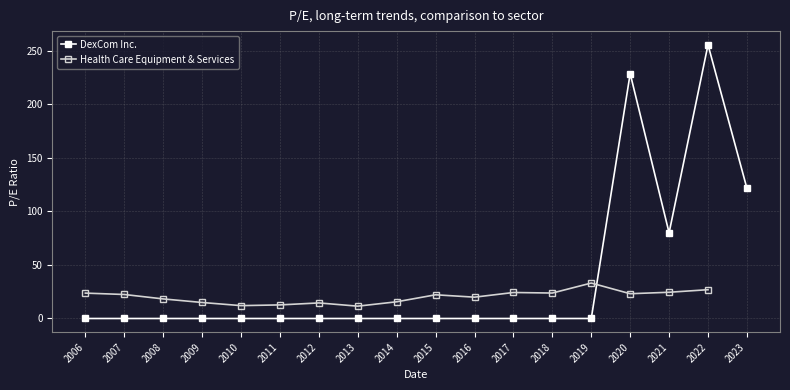

Which series has the widest spread of values?

DexCom Inc.